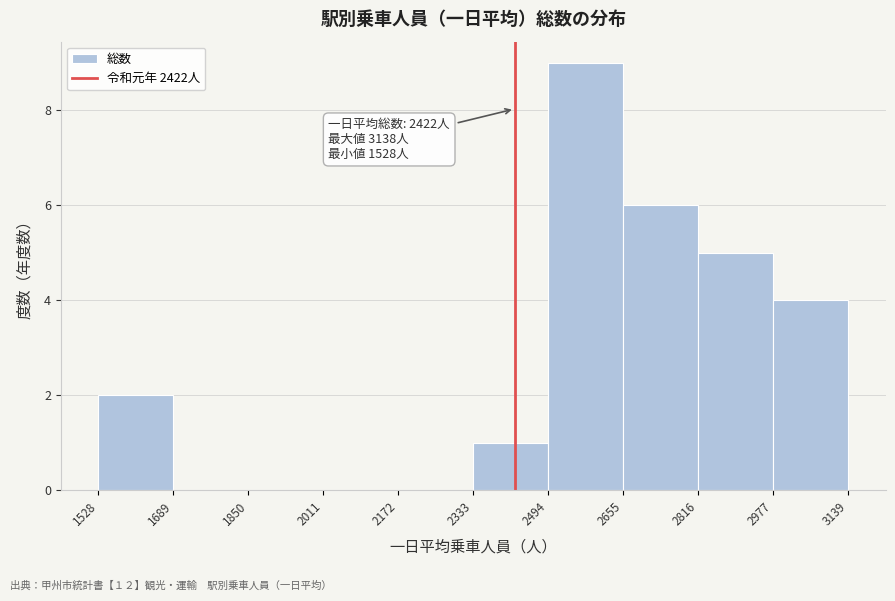

Which range on the x-axis has the tallest bar?

2494 to 2655